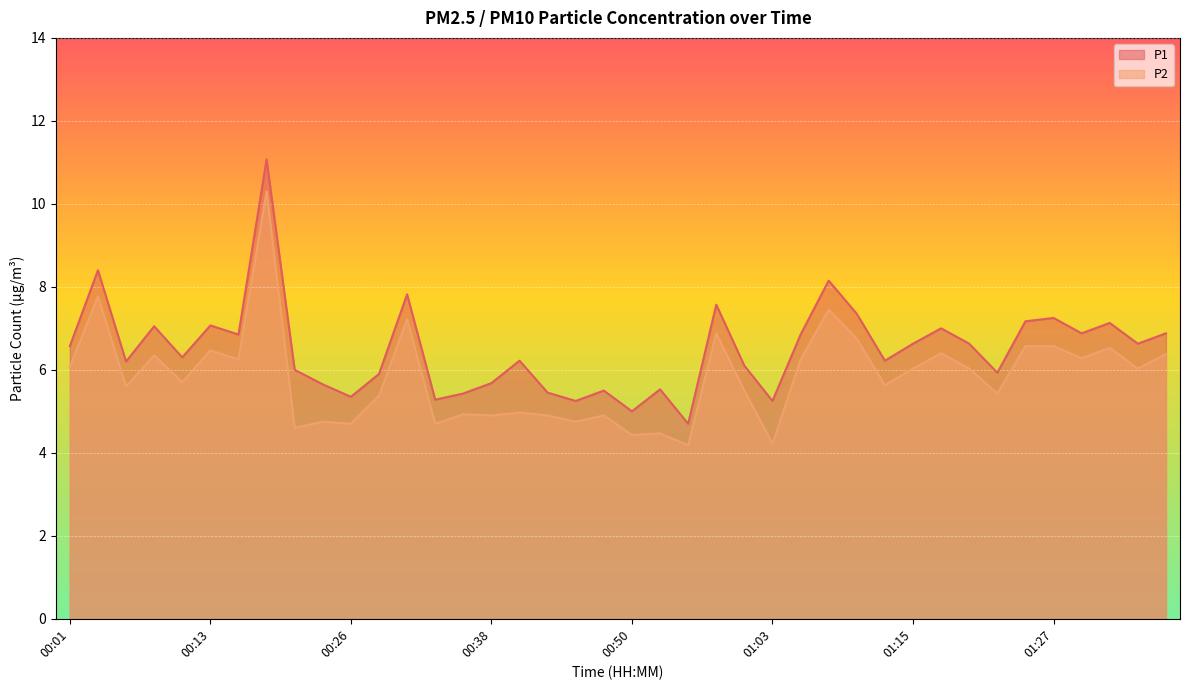

How many data points does each series have?

40